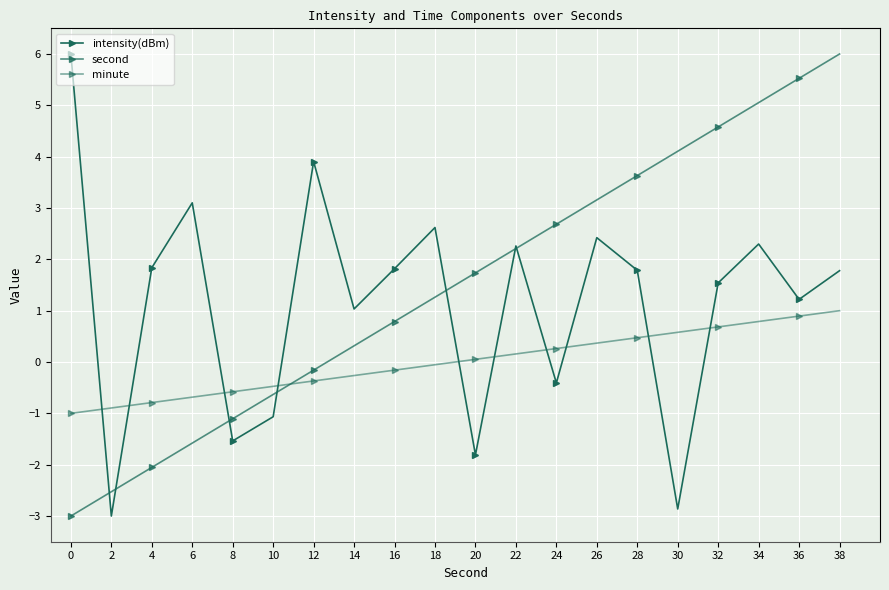

What is the greatest value displayed?

6.0